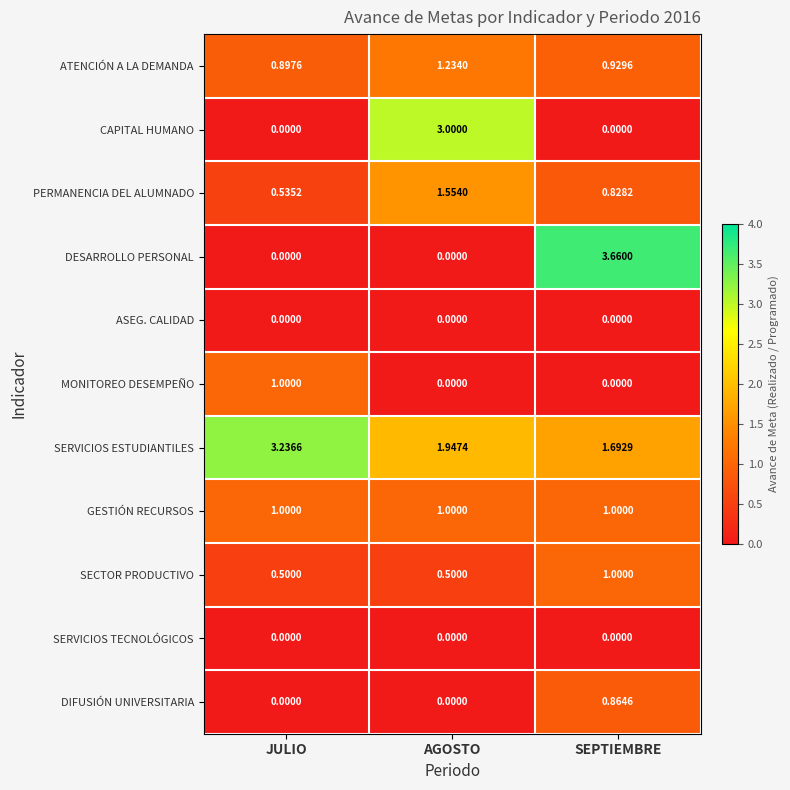

Which series has the largest range (max minus min)?

DESARROLLO PERSONAL